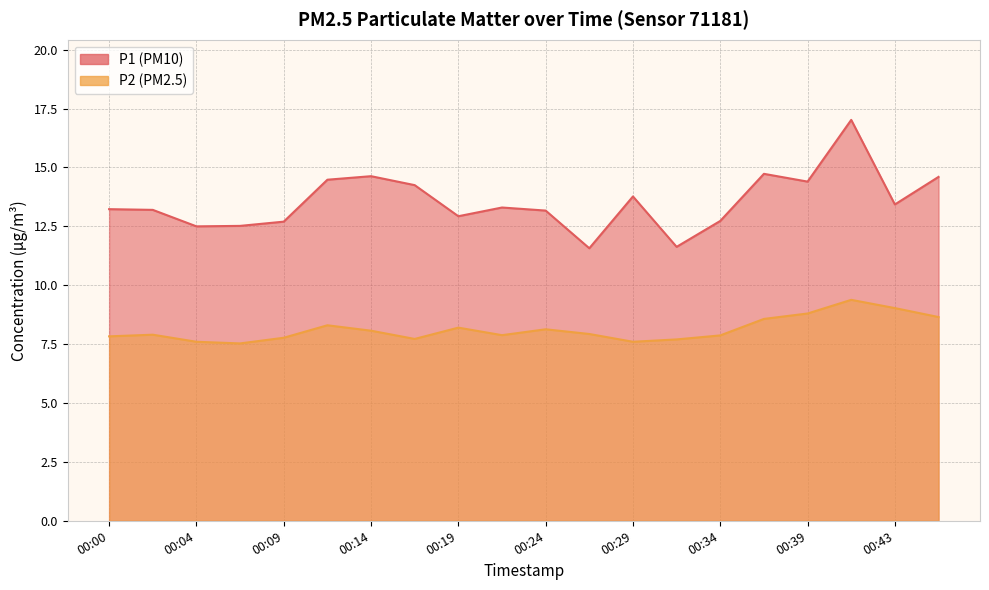

What is the value of the P1 point at the 5th from the left?

12.7